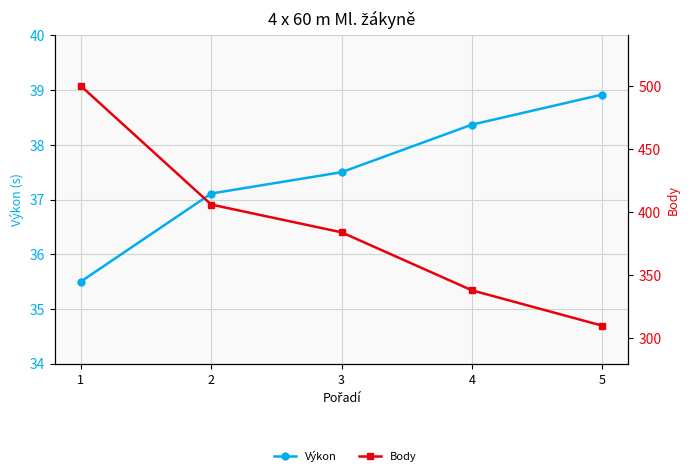

What is the maximum value for Výkon?

38.9